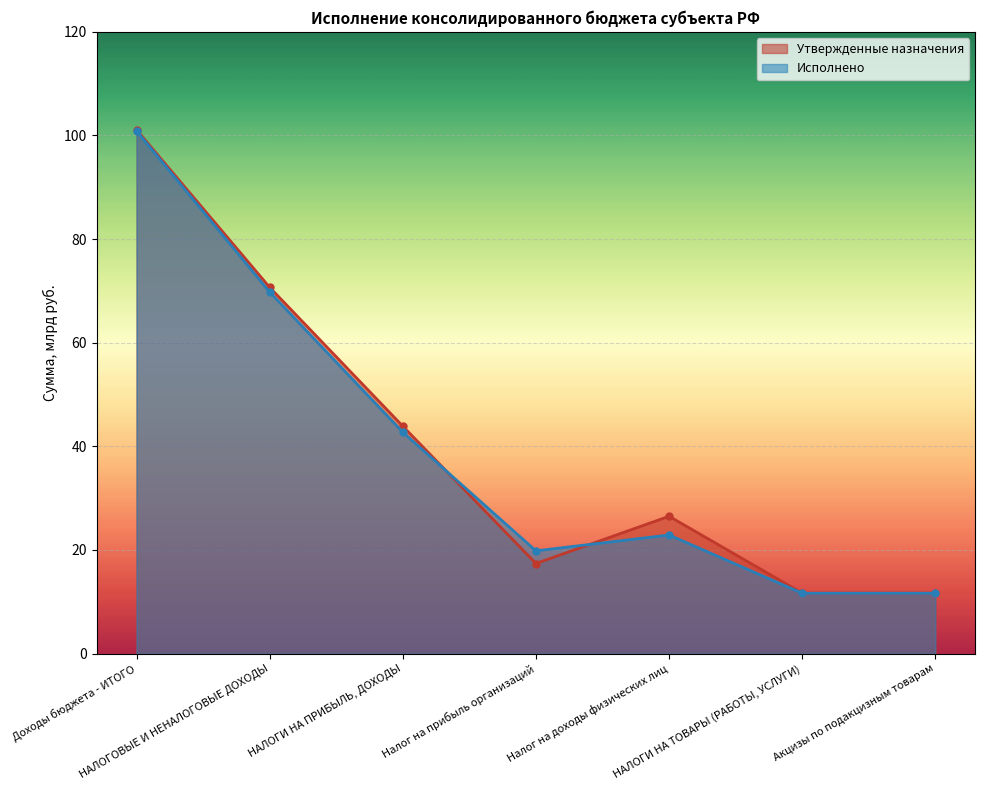

How many lines are shown in the chart?

2